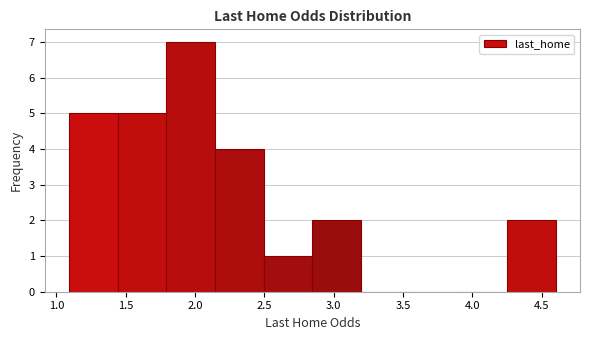

Which range on the x-axis has the tallest bar?

1.80 to 2.15